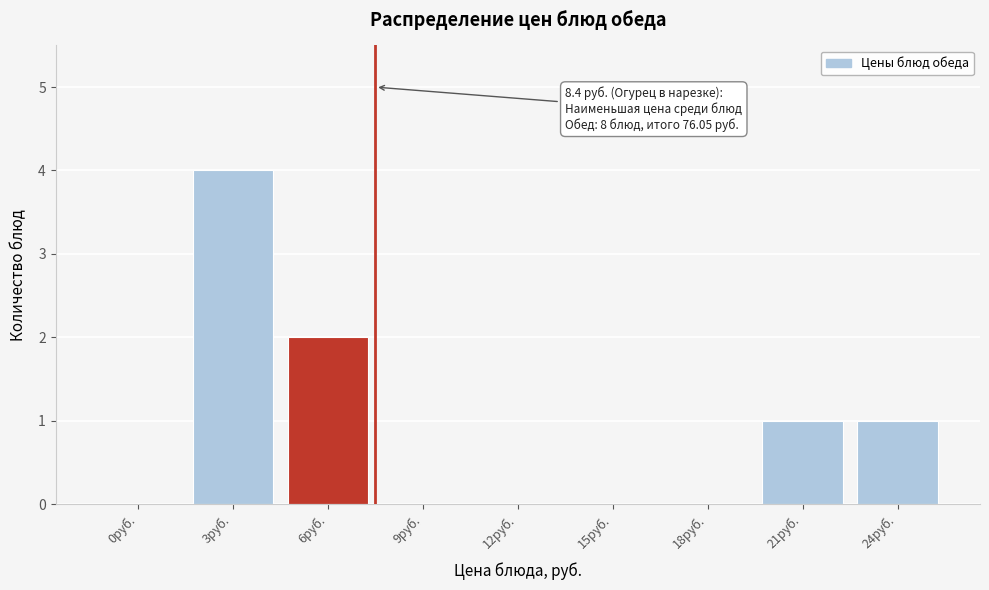

Reading left to right, what are all the values shown in this chart?

0руб.=0	3руб.=4	6руб.=2	9руб.=0	12руб.=0	15руб.=0	18руб.=0	21руб.=1	24руб.=1